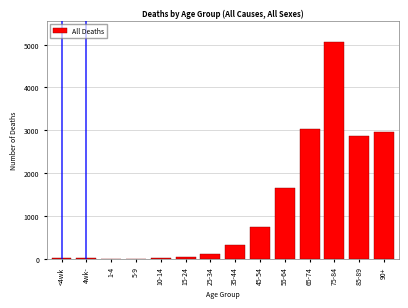

Where is the data nearest to the value 2531?

85-89